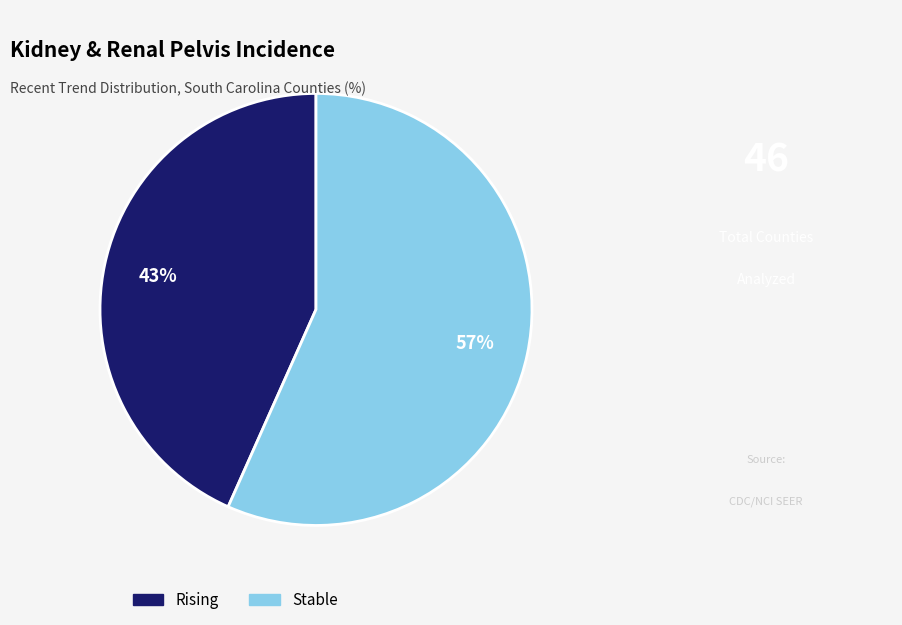

What percentage is the Rising slice, to the nearest percent?

43%